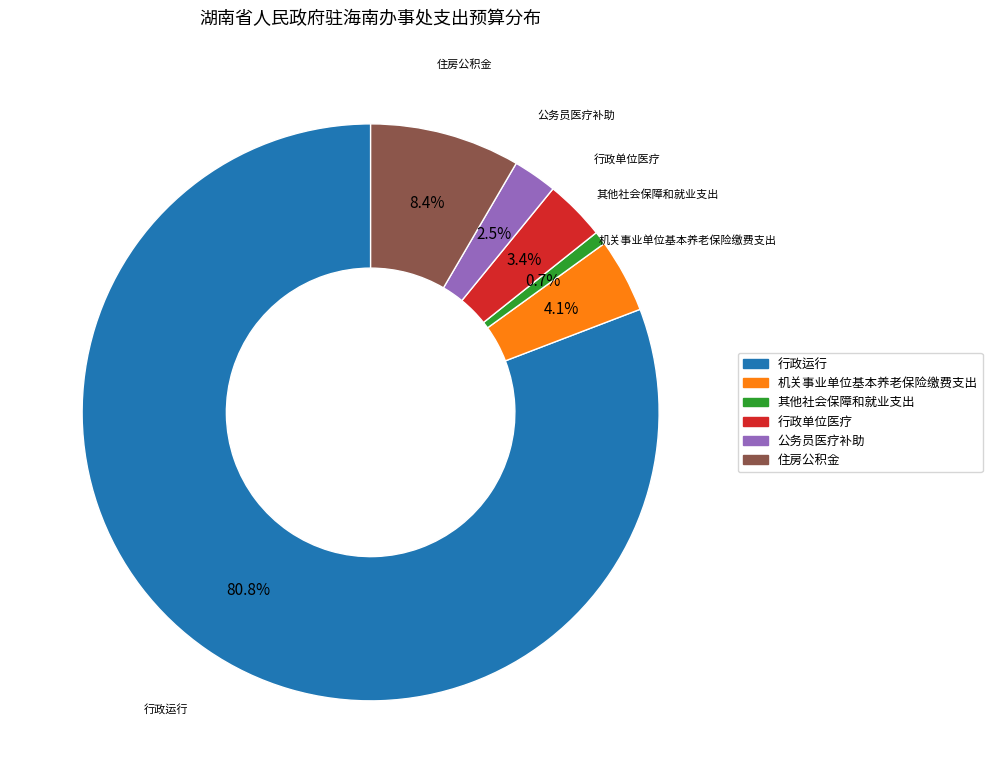

To the nearest percent, what is the difference between the 其他社会保障和就业支出 and 行政单位医疗 slice percentages?

3%